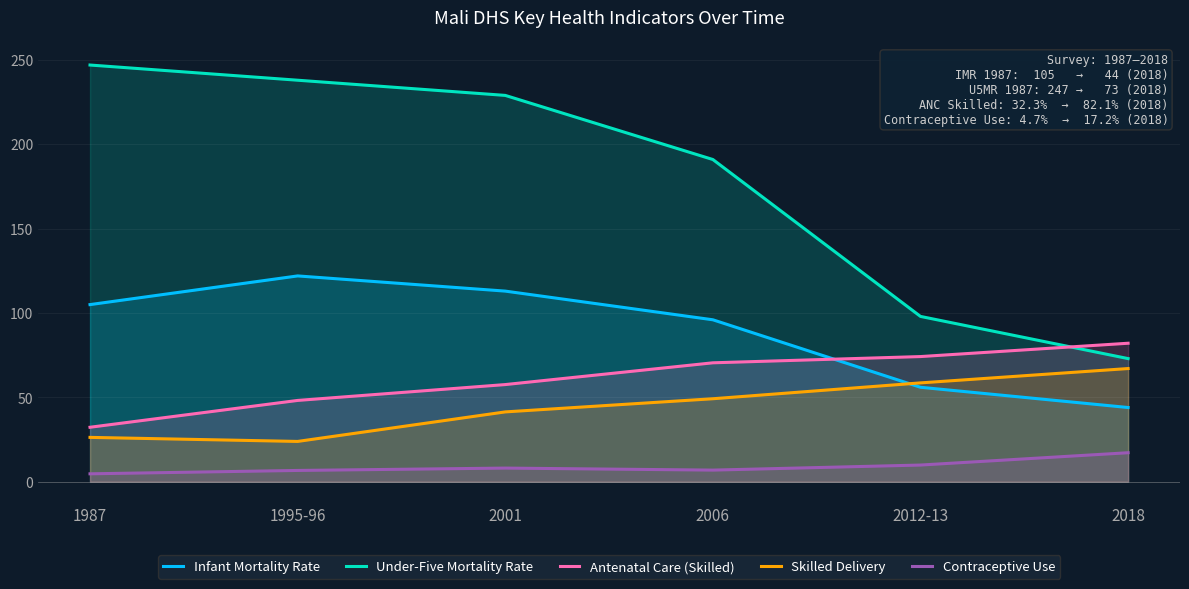

What is the average value of the Skilled Delivery series?

44.4